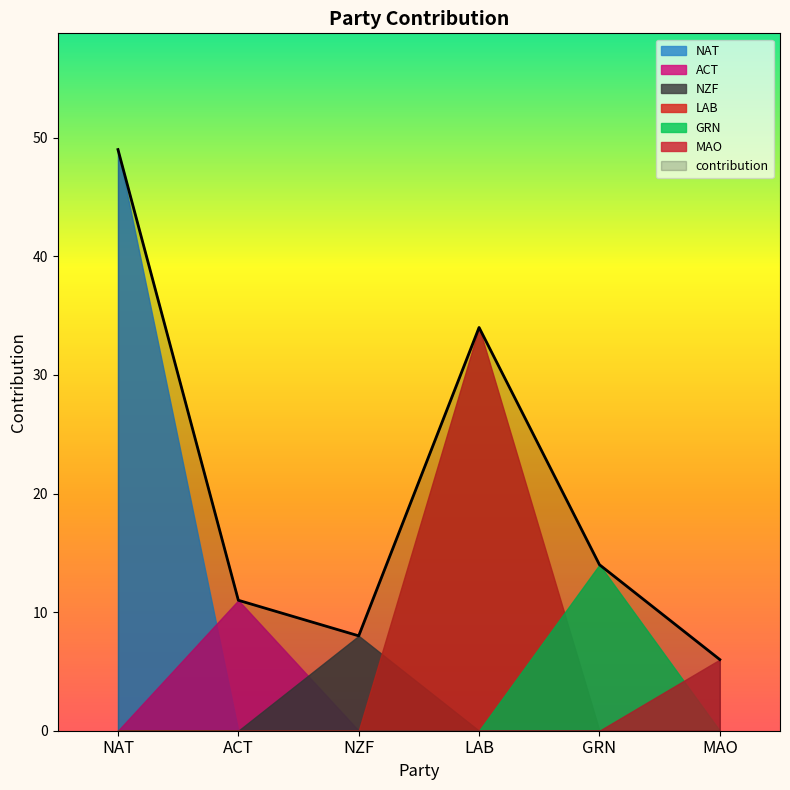

Approximately how many times larger is the value at NAT compared to LAB?

1.4